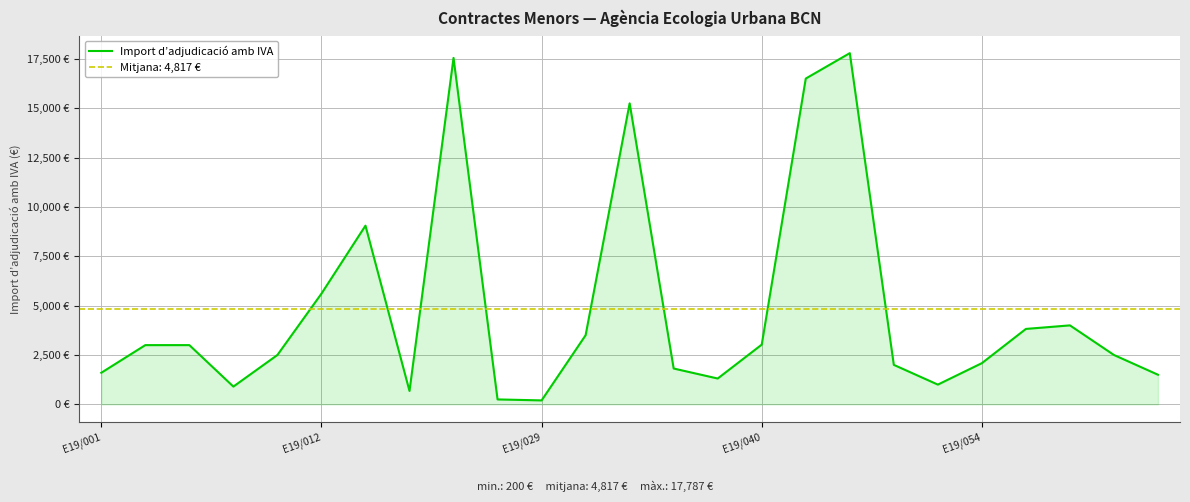

What is the sum of the values at 18 and 23?

4500.0